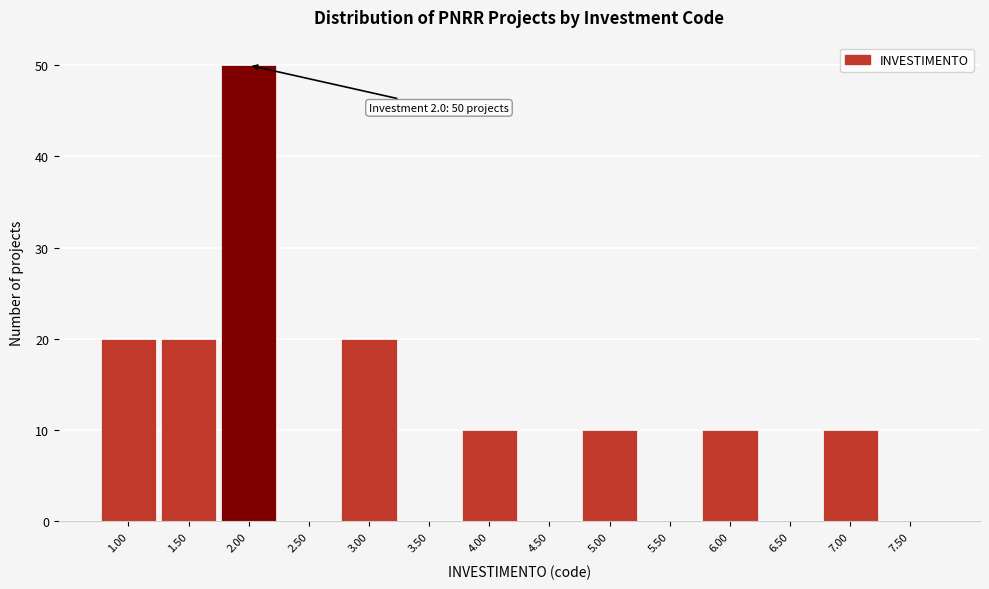

Which range on the x-axis has the tallest bar?

1.75 to 2.25